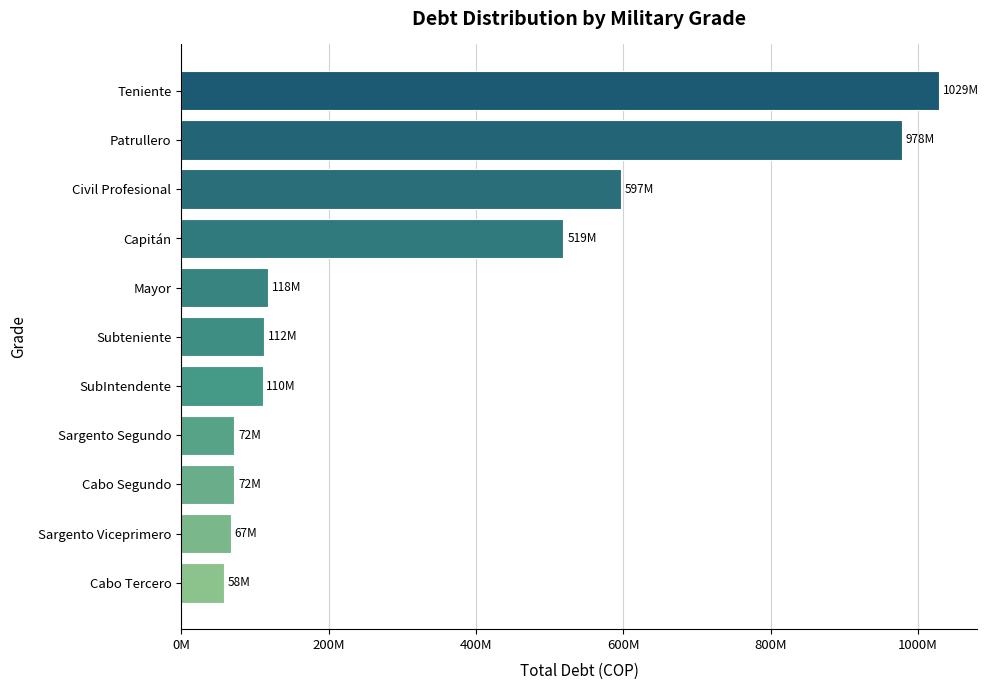

How many bars are there in total?

11